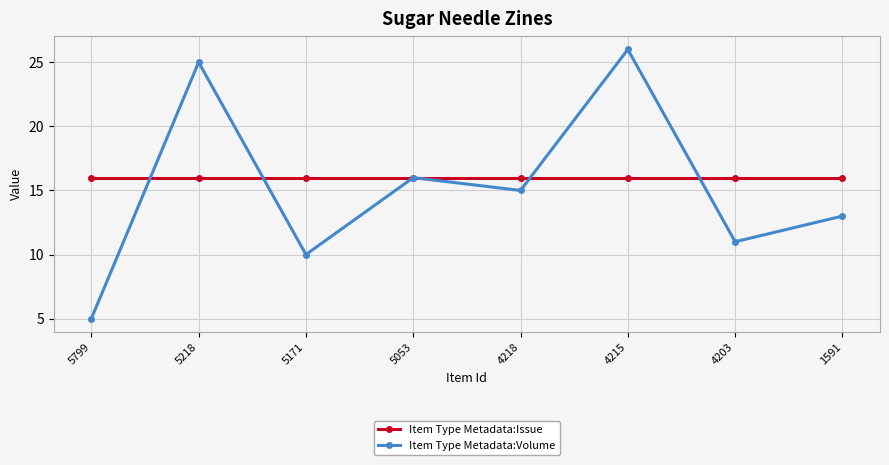

The Item Type Metadata:Volume series shows 10 at 5171. True or false?

True